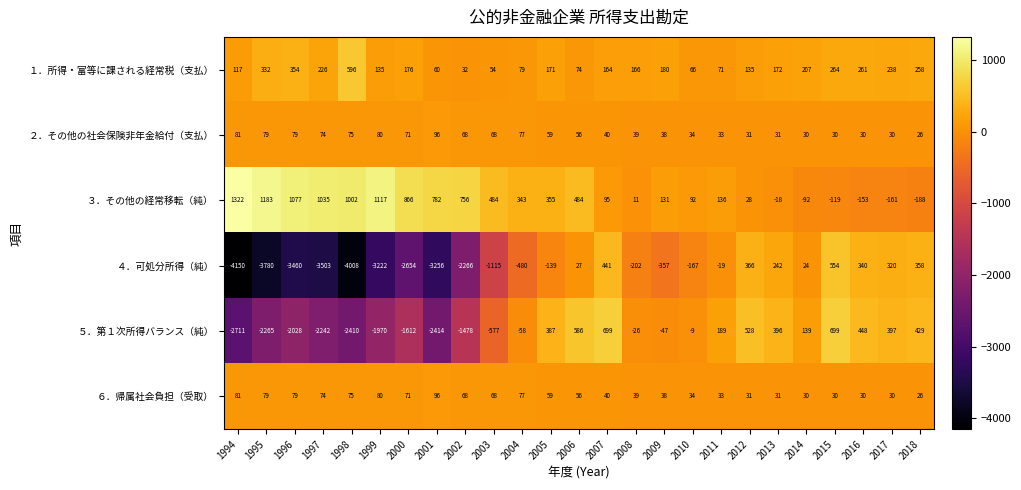

Where is ４．可処分所得（純） nearest to the value -1798?

2002